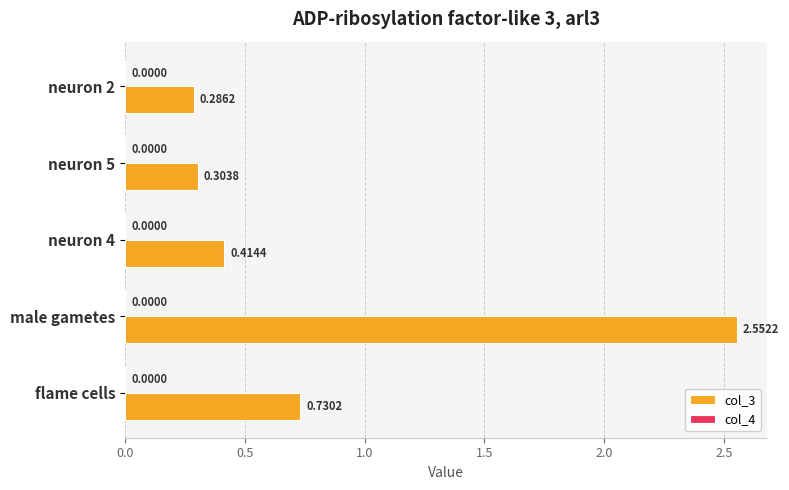

At which category is the sum across all series the highest?

male gametes